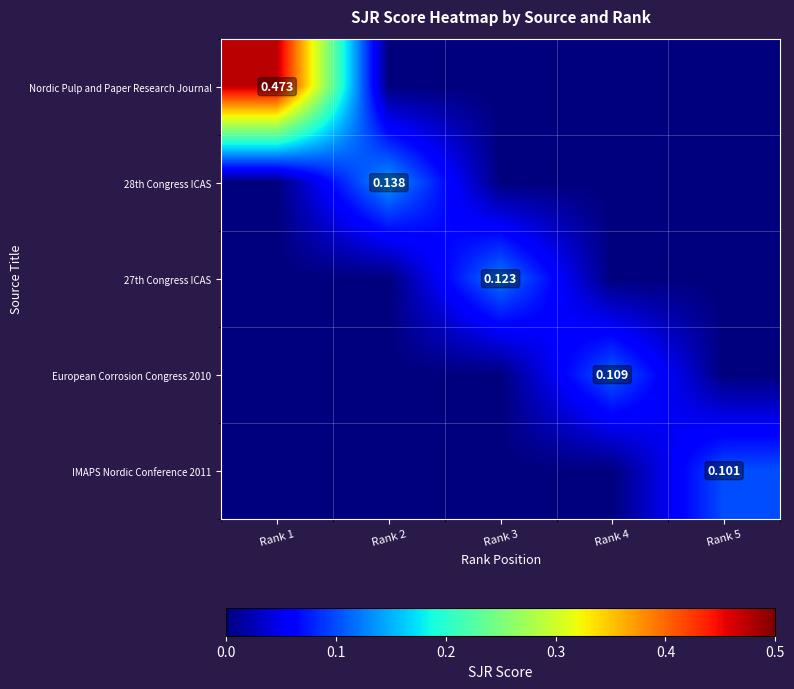

List the labels in order of Nordic Pulp and Paper Research Journal value, largest first.

Rank 1, Rank 2, Rank 3, Rank 4, Rank 5